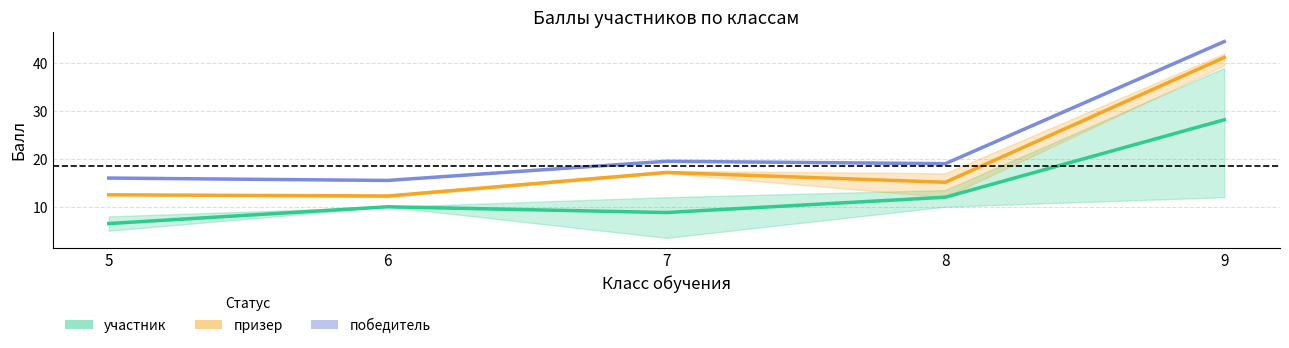

True or false: участник and призер intersect in this chart.

False